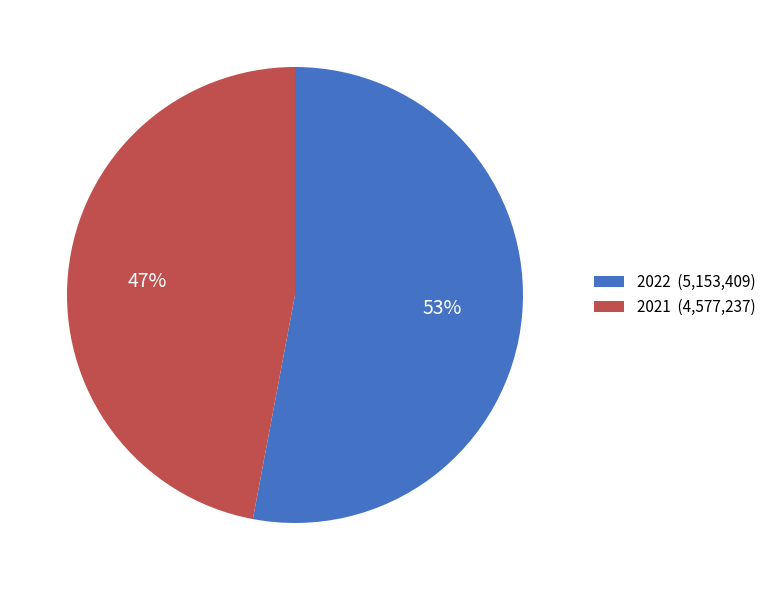

Combined, do 2021 (4,577,237) and 2022 (5,153,409) account for over 50%?

Yes